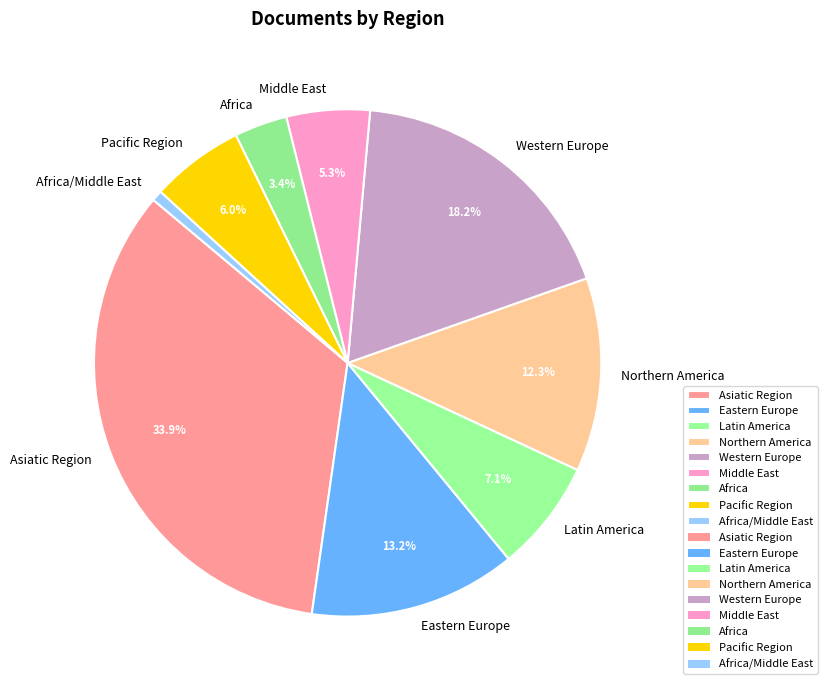

Which category has the smallest portion of the pie?

Africa/Middle East